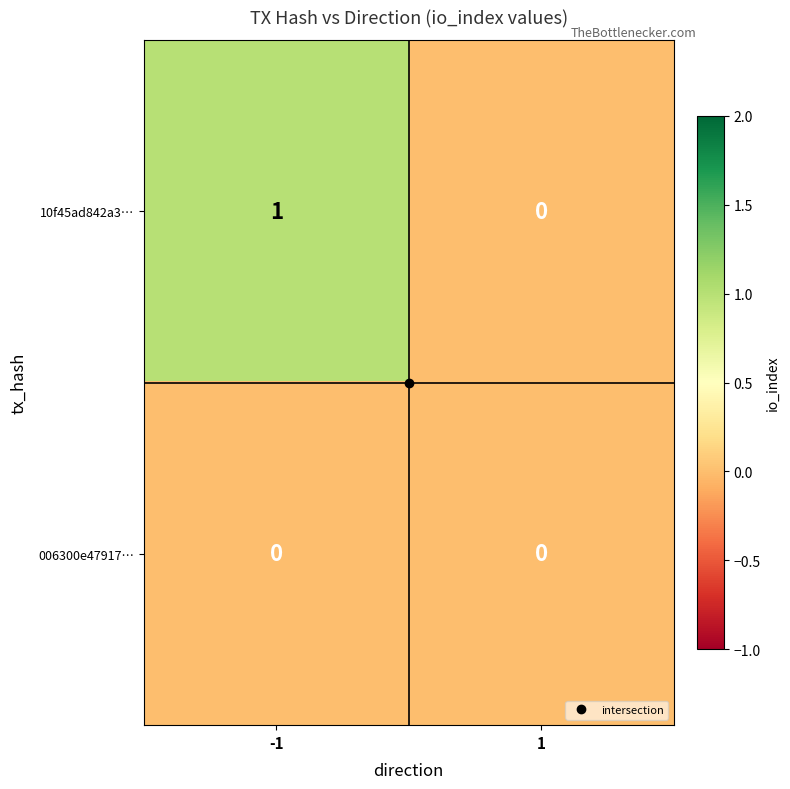

Which category has the highest value across all series?

-1